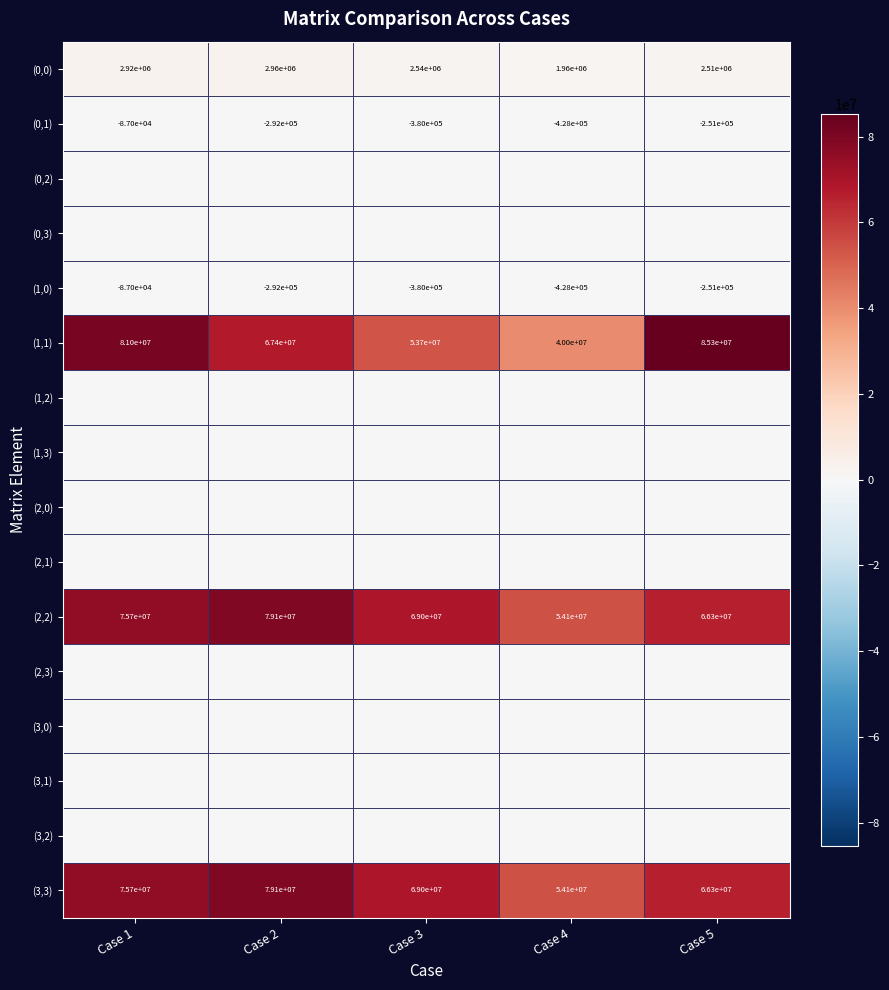

The (1,0) series shows -379140 at Case 5. True or false?

False